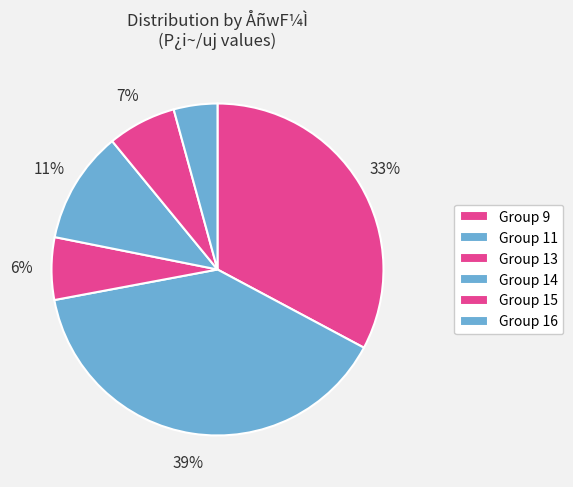

Count the number of slices in the pie.

6